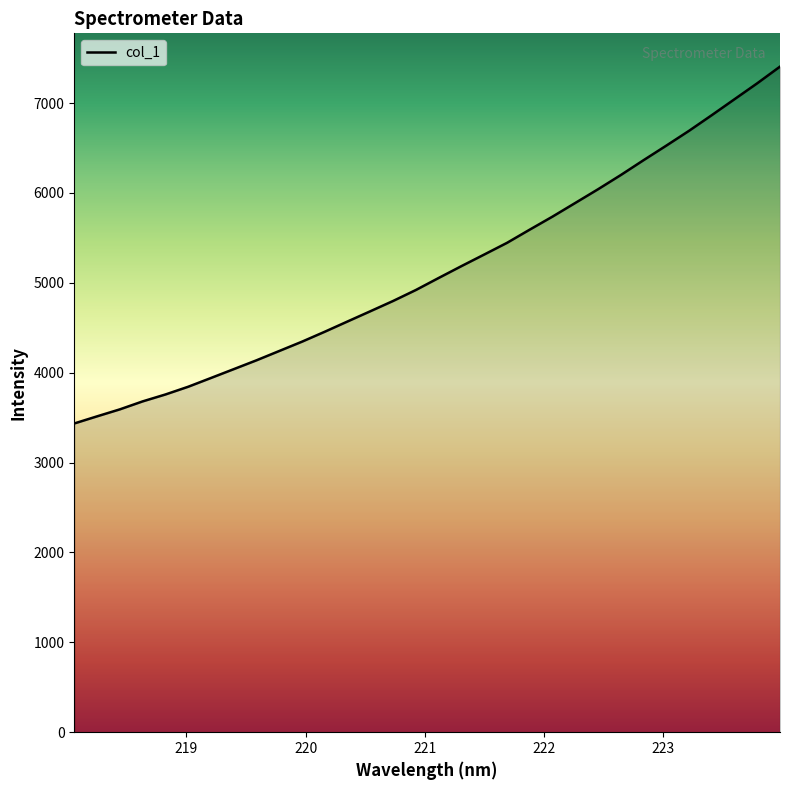

What is the difference between the maximum and minimum values?

3970.4